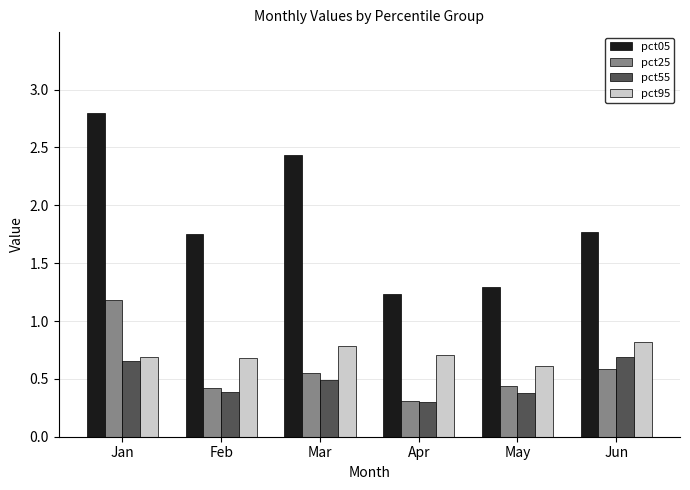

True or false: pct95 has a value of 1.0 at Feb.

False